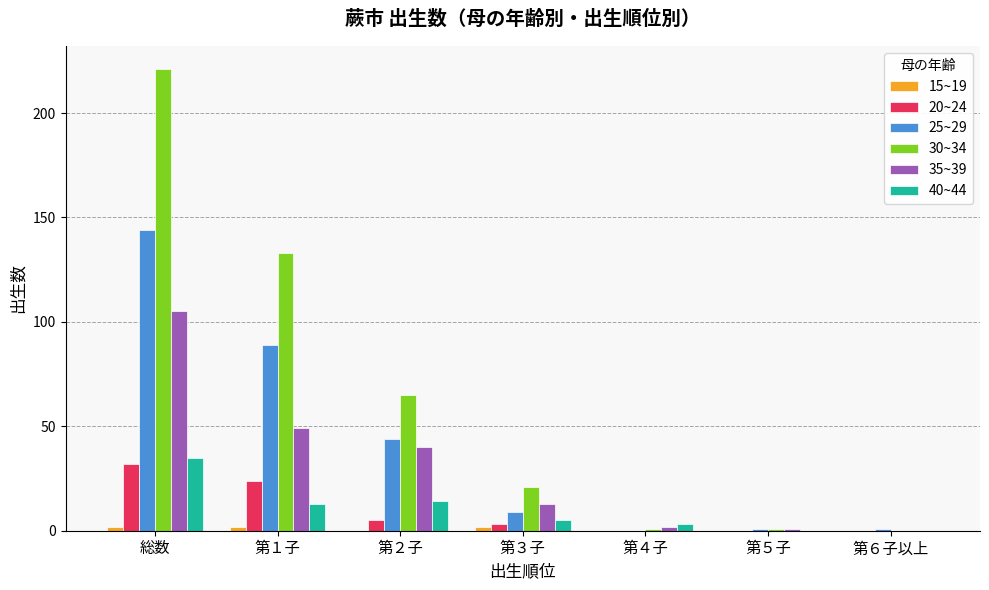

True or false: 25~29 has a value of 1 at 第５子.

True